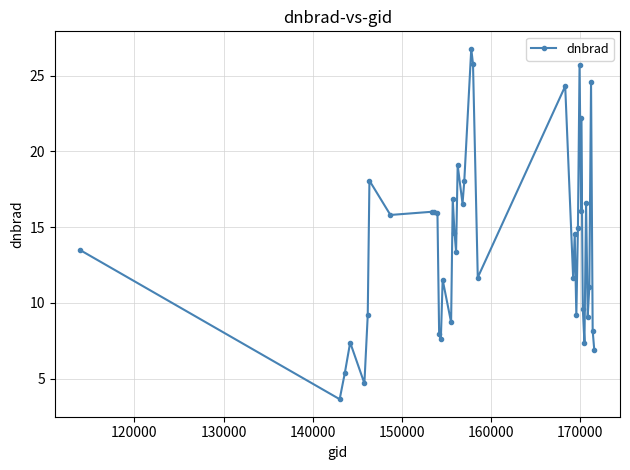

Does the chart display data point markers on the line(s)?

Yes